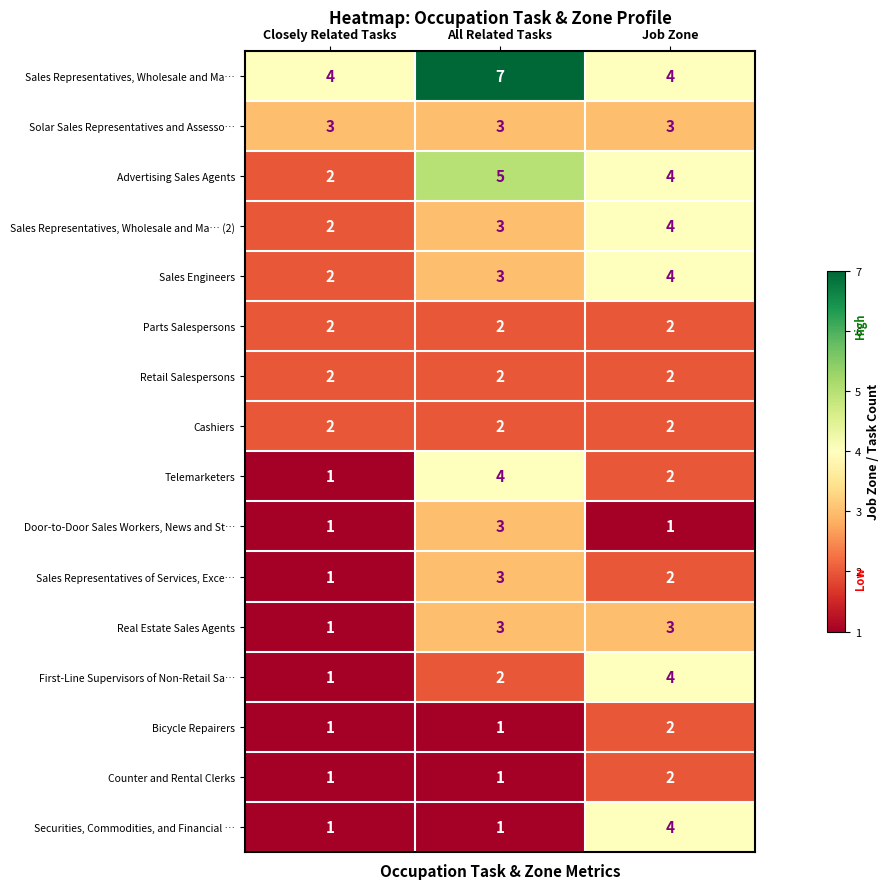

The value of Retail Salespersons at Closely Related Tasks is 4. True or false?

False